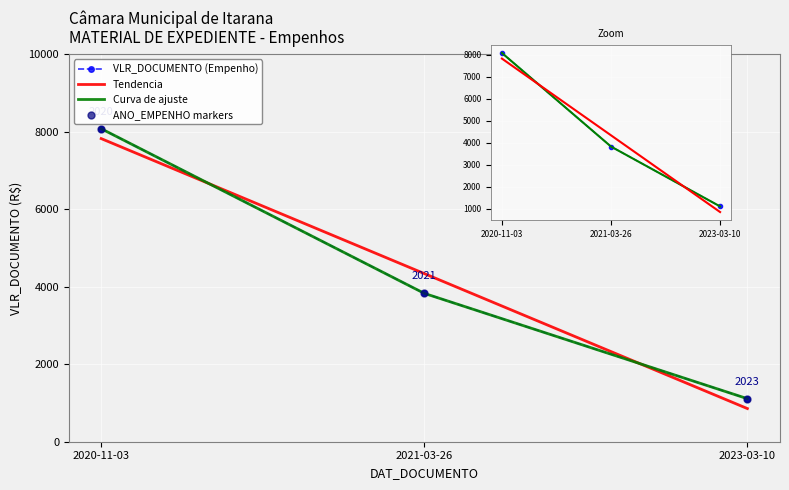

What is the total value across all series at 2020-11-03?

40132.9